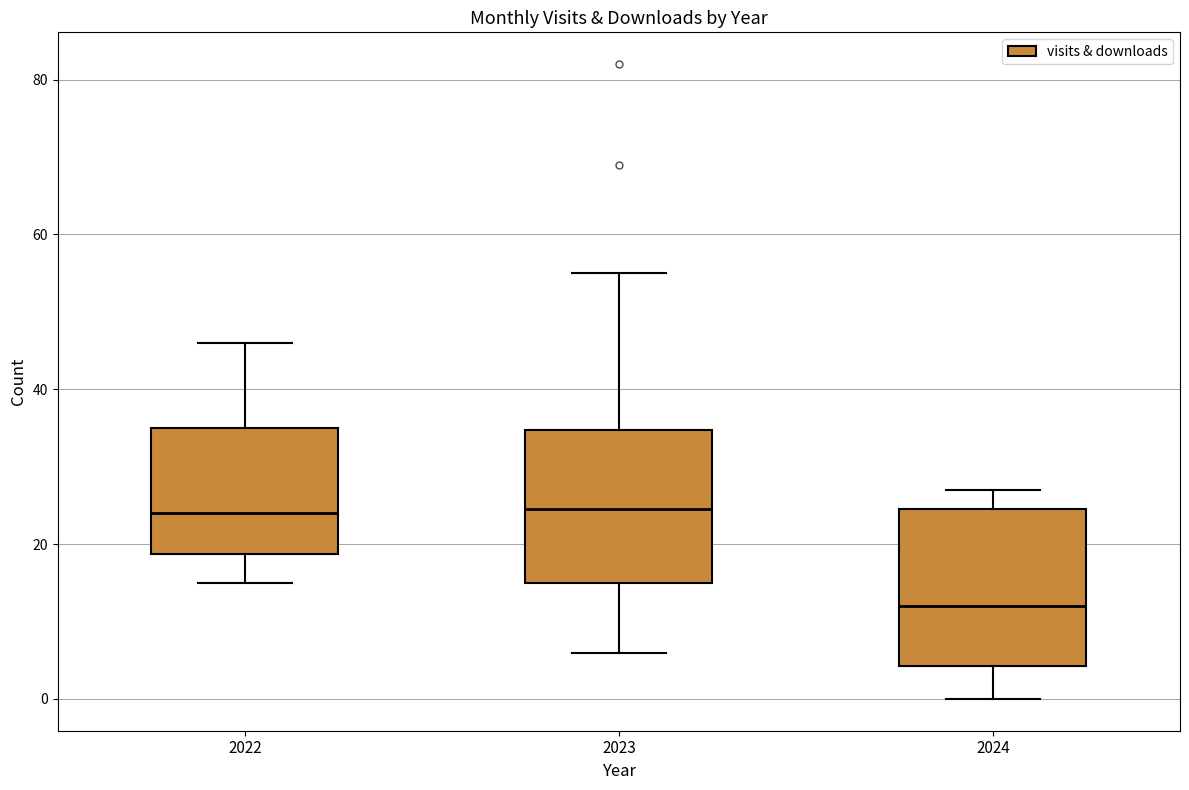

Where does the lower whisker of the box at x = 2023 end on the y-axis? The values are not printed on the chart, so give them approximately, as read against the axis.

6